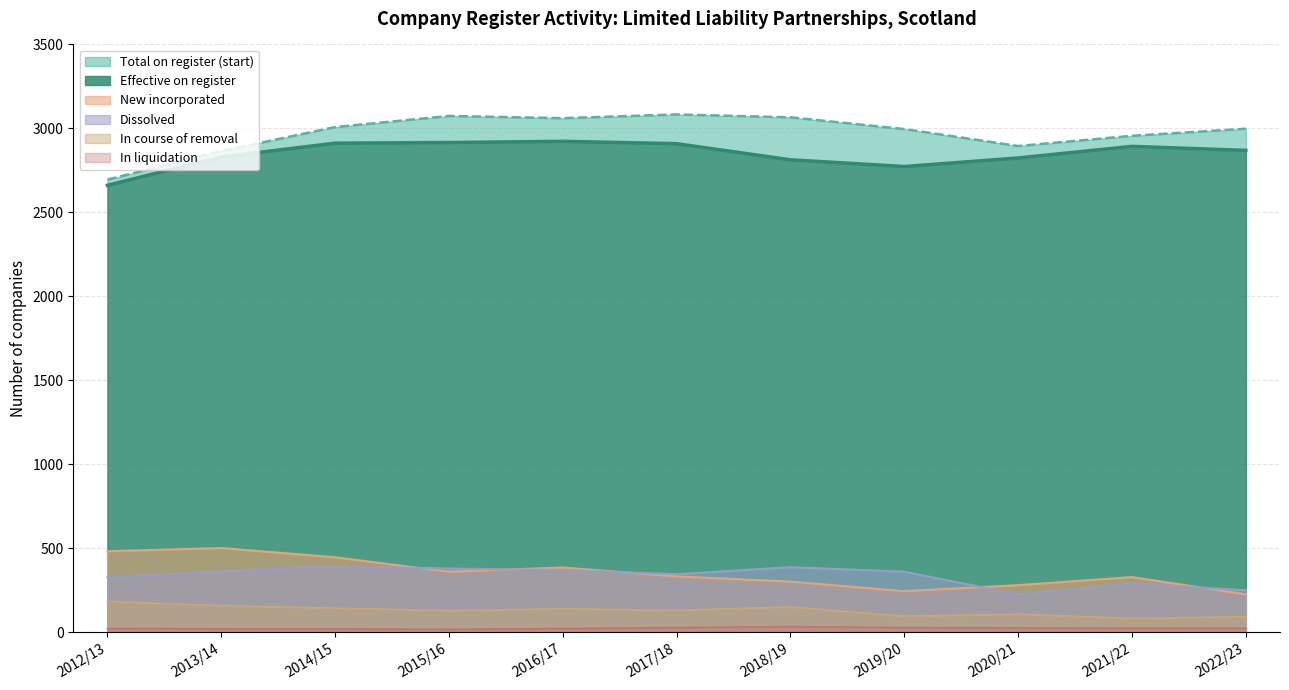

True or false: In course of removal and Total on register (start) cross at least once.

False